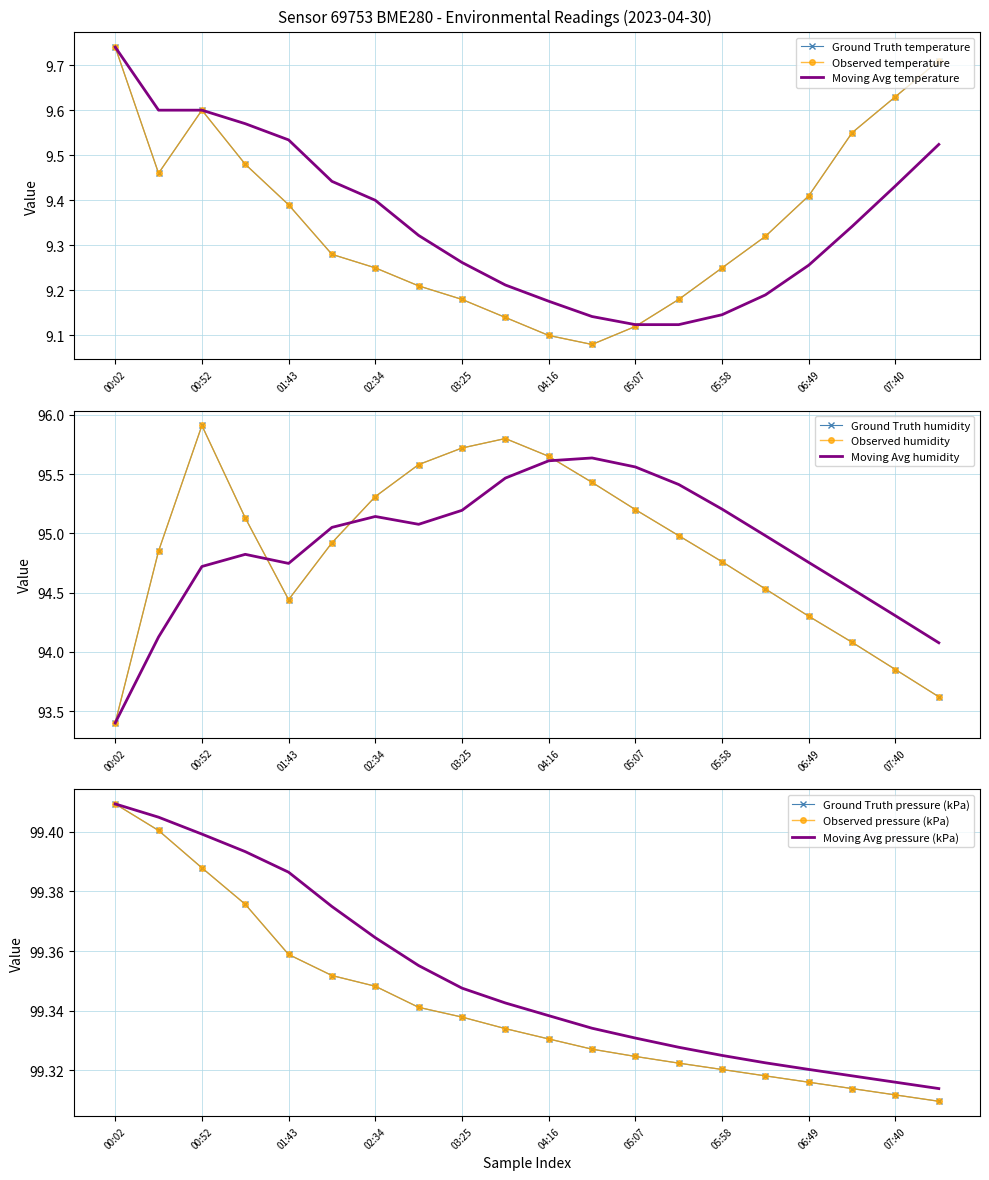

What is the difference between the second highest and second lowest values in the temperature series?

0.6